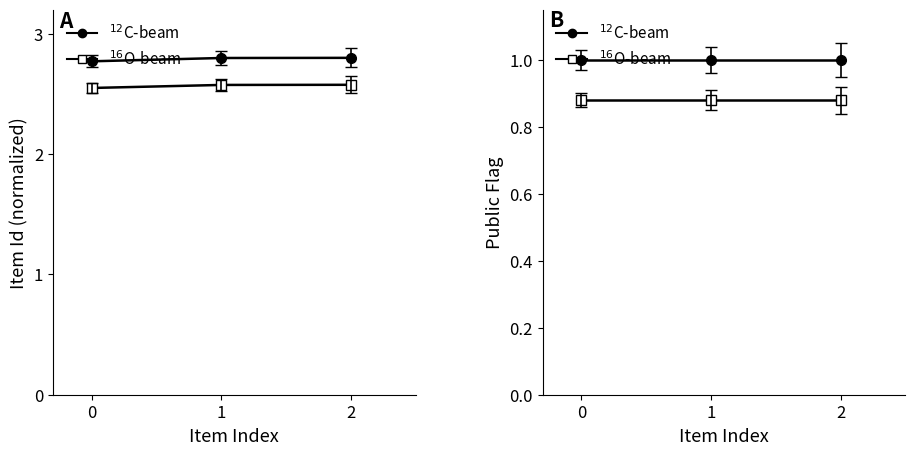

Which series has the largest total across all categories?

$^{12}$C-beam